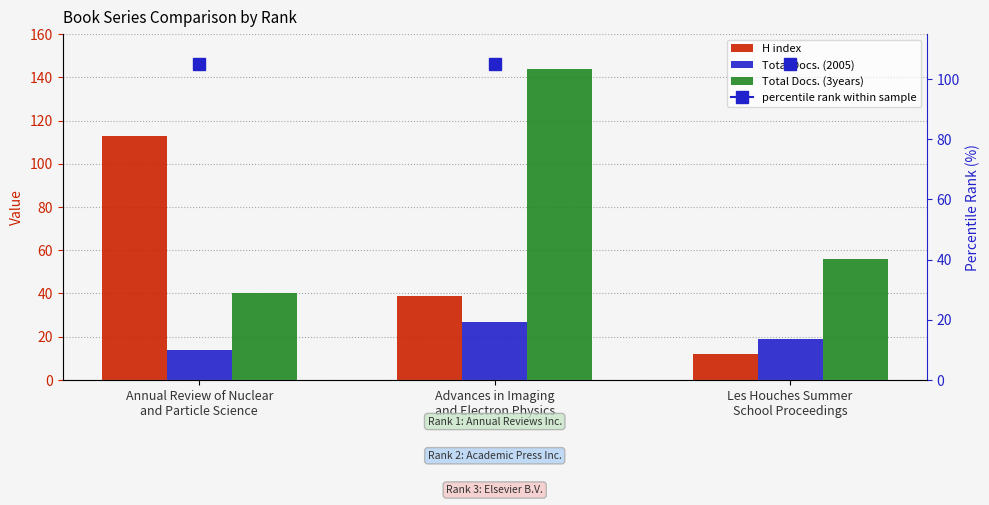

What is the approximate value of H index at Les Houches Summer
School Proceedings, to the nearest 5?

10